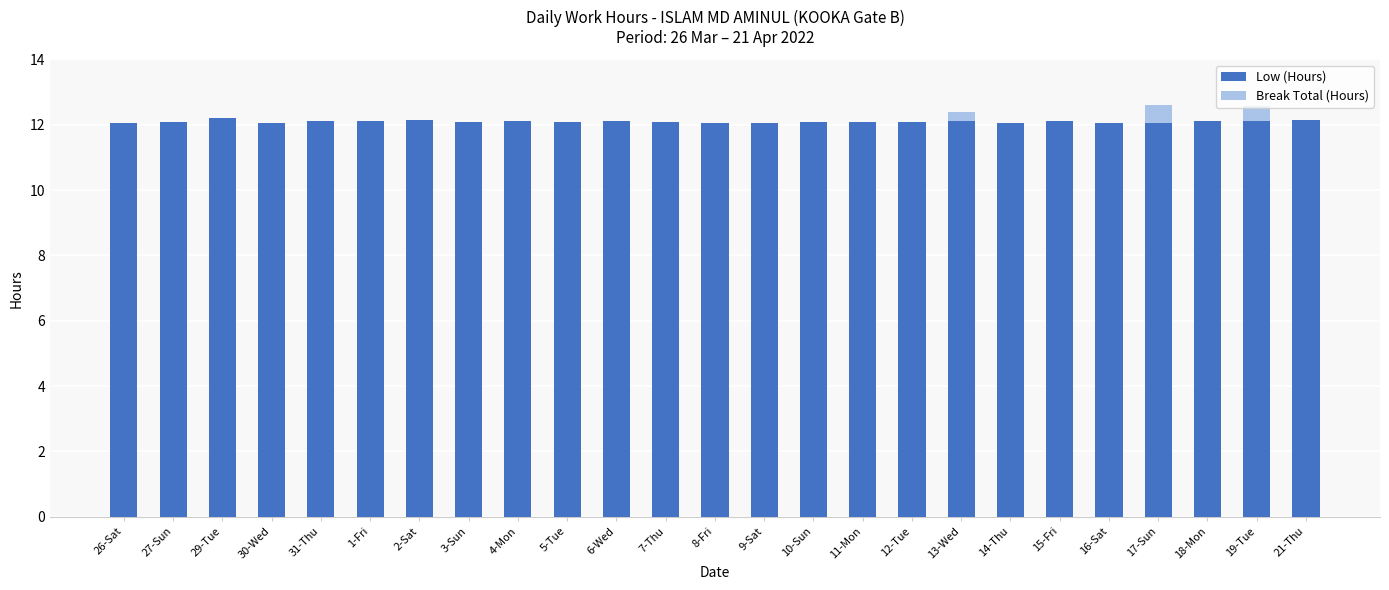

What is the sum of all Low (Hours) values?

302.5